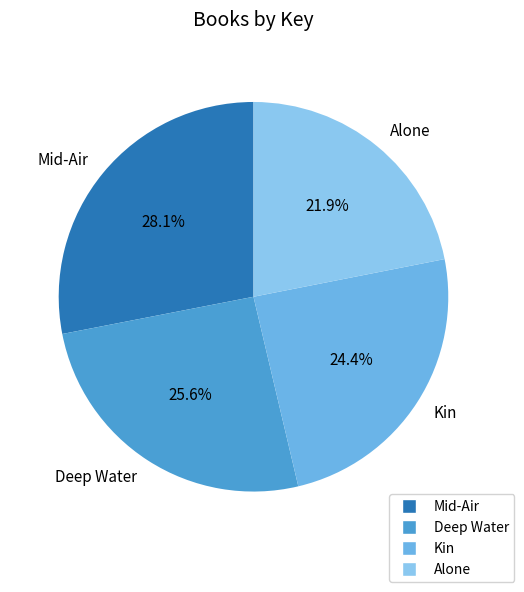

To the nearest percent, what percentage of the pie is Kin?

24%